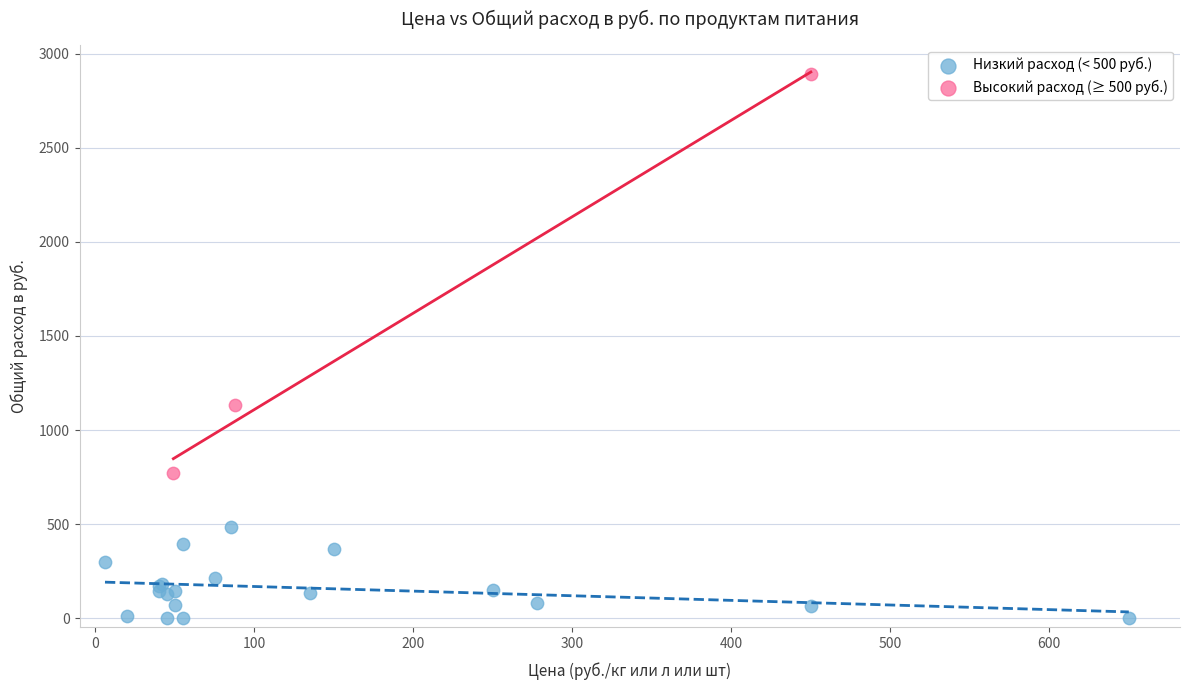

Which series has the largest Y range (max minus min)?

Высокий расход (≥ 500 руб.)